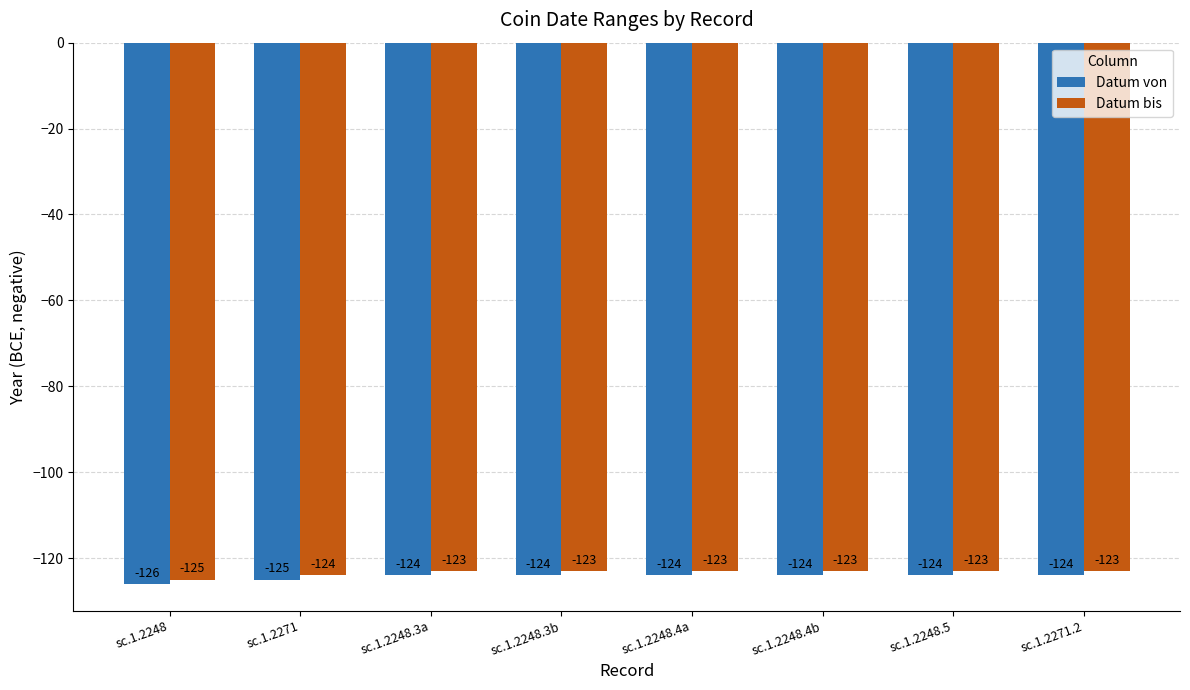

Is it true that Datum von equals -124 at sc.1.2248.5?

True